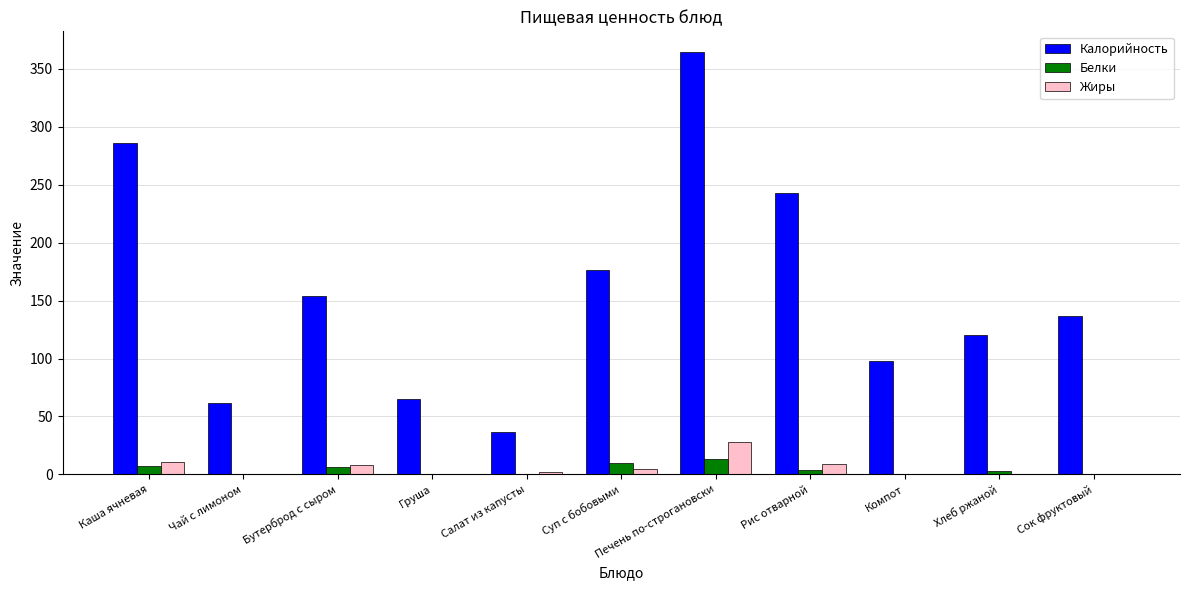

What is the total value across all series at Печень по-строгановски?

405.3